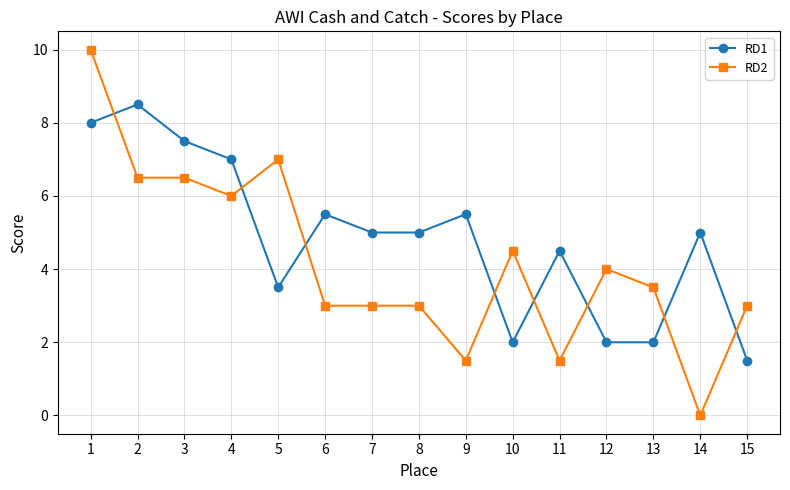

Reading left to right, list all the values displayed in this chart.

RD1: 1=8.0	2=8.5	3=7.5	4=7.0	5=3.5	6=5.5	7=5.0	8=5.0	9=5.5	10=2.0	11=4.5	12=2.0	13=2.0	14=5.0	15=1.5
RD2: 1=10.0	2=6.5	3=6.5	4=6.0	5=7.0	6=3.0	7=3.0	8=3.0	9=1.5	10=4.5	11=1.5	12=4.0	13=3.5	14=0.0	15=3.0